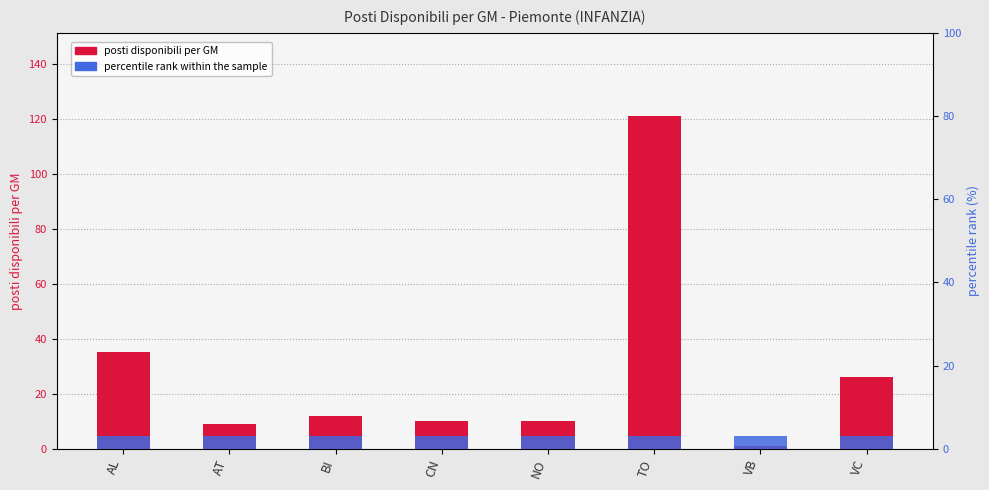

Is the value of posti disponibili per GM at NO greater than the value of percentile rank within the sample at NO?

Yes